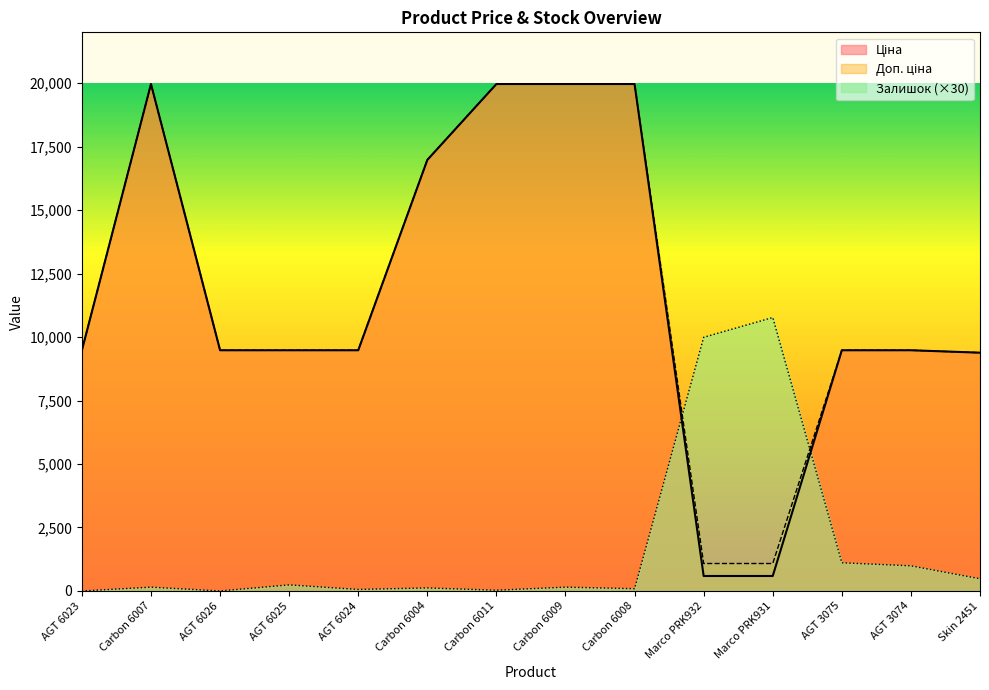

What is the value of the Ціна point at the 6th from the left?

16976.3